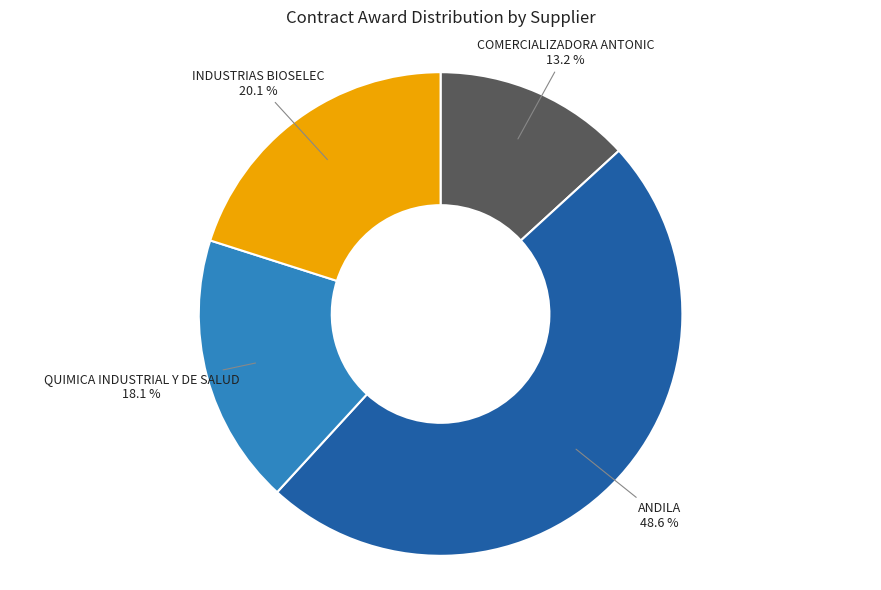

Is there any slice that represents more than half of the pie?

No